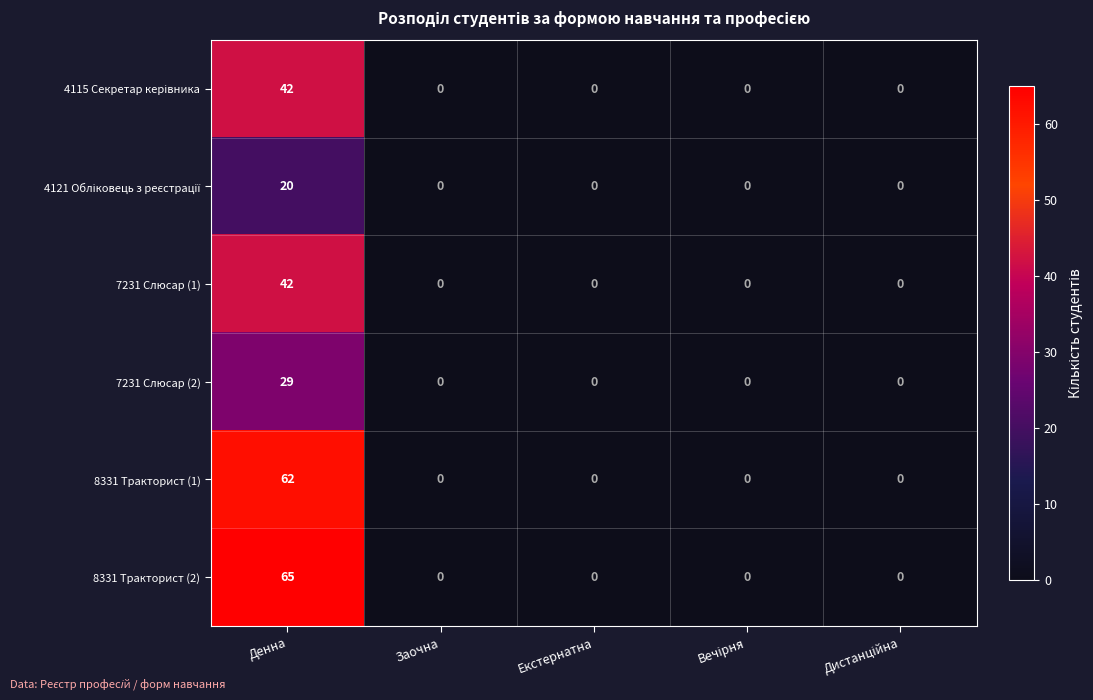

What is the sum of all 8331 Тракторист (2) values?

65